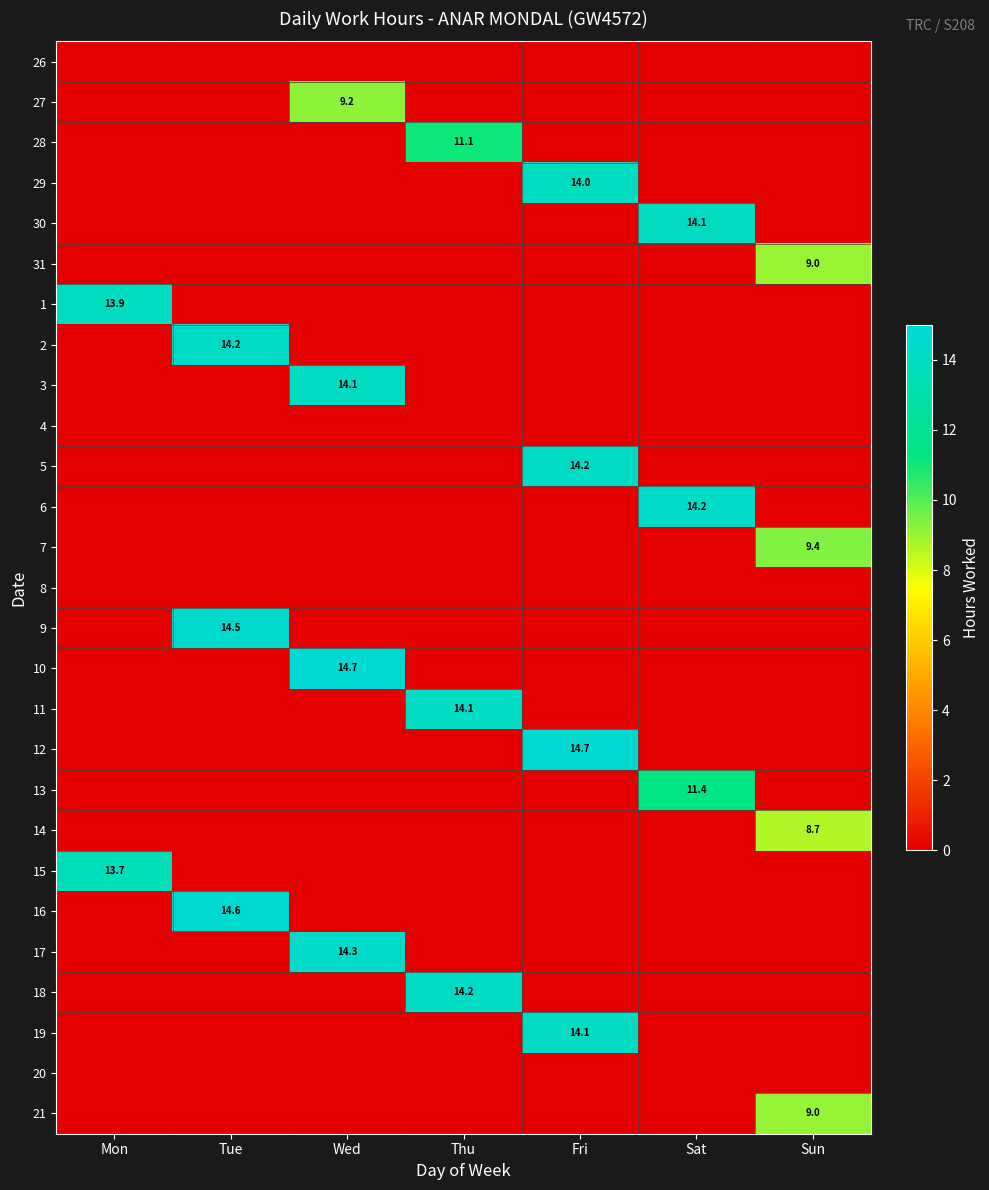

The 14 series shows 12.4 at Sun. True or false?

False